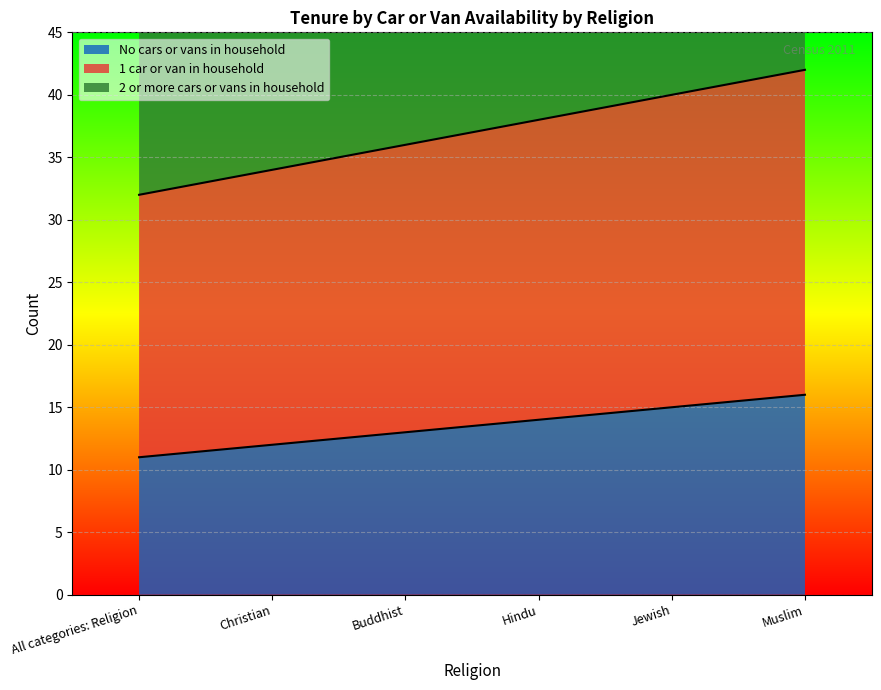

True or false: No cars or vans in household and 2 or more cars or vans in household cross at least once.

False